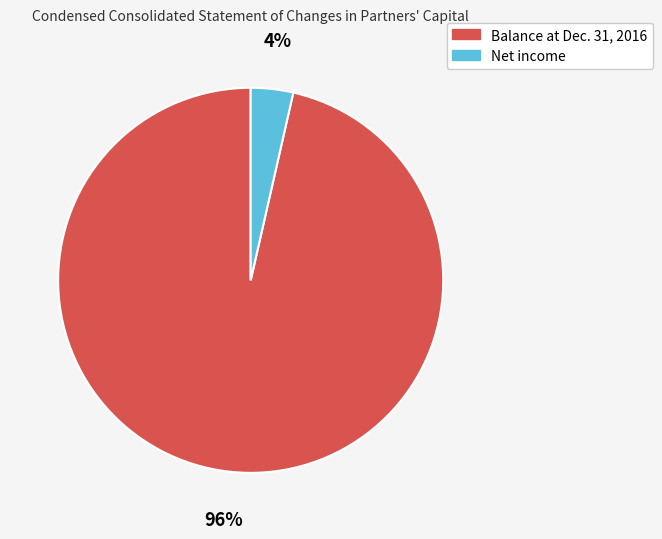

Rank the categories by value from lowest to highest.

Net income, Balance at Dec. 31, 2016